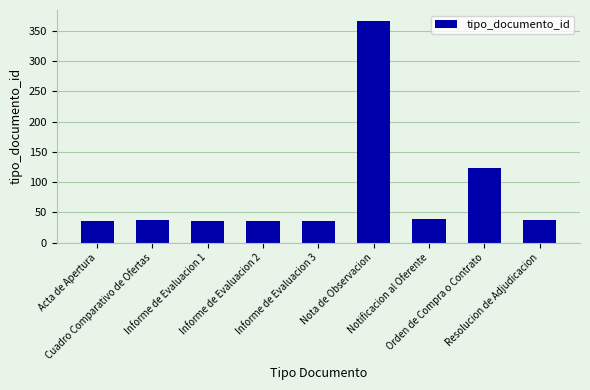

What is the ratio of the value at Notificacion al Oferente to the value at Cuadro Comparativo de Ofertas?

1.0